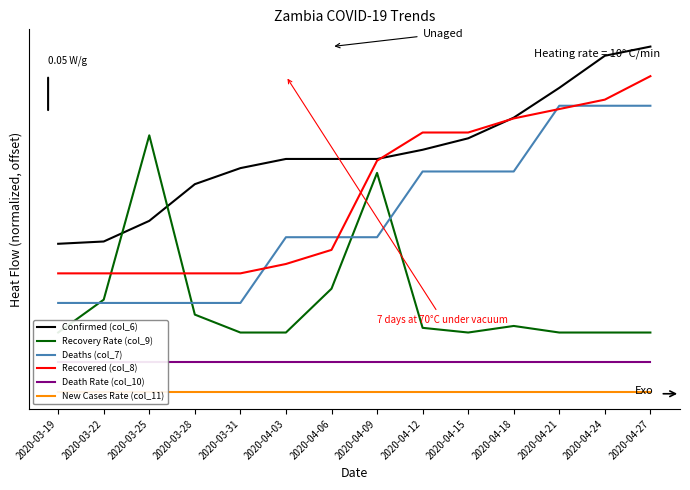

Reading left to right, extract all data points from this chart.

Confirmed (col_6): 2020-03-19=0.0	2020-03-22=0.0	2020-03-25=0.1	2020-03-28=0.3	2020-03-31=0.4	2020-04-03=0.4	2020-04-06=0.4	2020-04-09=0.4	2020-04-12=0.5	2020-04-15=0.5	2020-04-18=0.6	2020-04-21=0.8	2020-04-24=1.0	2020-04-27=1.0
Recovery Rate (col_9): 2020-03-19=-0.5	2020-03-22=-0.3	2020-03-25=0.6	2020-03-28=-0.4	2020-03-31=-0.5	2020-04-03=-0.5	2020-04-06=-0.2	2020-04-09=0.4	2020-04-12=-0.4	2020-04-15=-0.5	2020-04-18=-0.4	2020-04-21=-0.5	2020-04-24=-0.5	2020-04-27=-0.5
Deaths (col_7): 2020-03-19=-0.3	2020-03-22=-0.3	2020-03-25=-0.3	2020-03-28=-0.3	2020-03-31=-0.3	2020-04-03=0.0	2020-04-06=0.0	2020-04-09=0.0	2020-04-12=0.4	2020-04-15=0.4	2020-04-18=0.4	2020-04-21=0.7	2020-04-24=0.7	2020-04-27=0.7
Recovered (col_8): 2020-03-19=-0.1	2020-03-22=-0.1	2020-03-25=-0.1	2020-03-28=-0.1	2020-03-31=-0.1	2020-04-03=-0.1	2020-04-06=-0.0	2020-04-09=0.4	2020-04-12=0.6	2020-04-15=0.6	2020-04-18=0.6	2020-04-21=0.7	2020-04-24=0.7	2020-04-27=0.8
Death Rate (col_10): 2020-03-19=-0.6	2020-03-22=-0.6	2020-03-25=-0.6	2020-03-28=-0.6	2020-03-31=-0.6	2020-04-03=-0.6	2020-04-06=-0.6	2020-04-09=-0.6	2020-04-12=-0.6	2020-04-15=-0.6	2020-04-18=-0.6	2020-04-21=-0.6	2020-04-24=-0.6	2020-04-27=-0.6
New Cases Rate (col_11): 2020-03-19=-0.8	2020-03-22=-0.8	2020-03-25=-0.8	2020-03-28=-0.8	2020-03-31=-0.8	2020-04-03=-0.8	2020-04-06=-0.8	2020-04-09=-0.8	2020-04-12=-0.8	2020-04-15=-0.8	2020-04-18=-0.8	2020-04-21=-0.8	2020-04-24=-0.8	2020-04-27=-0.8